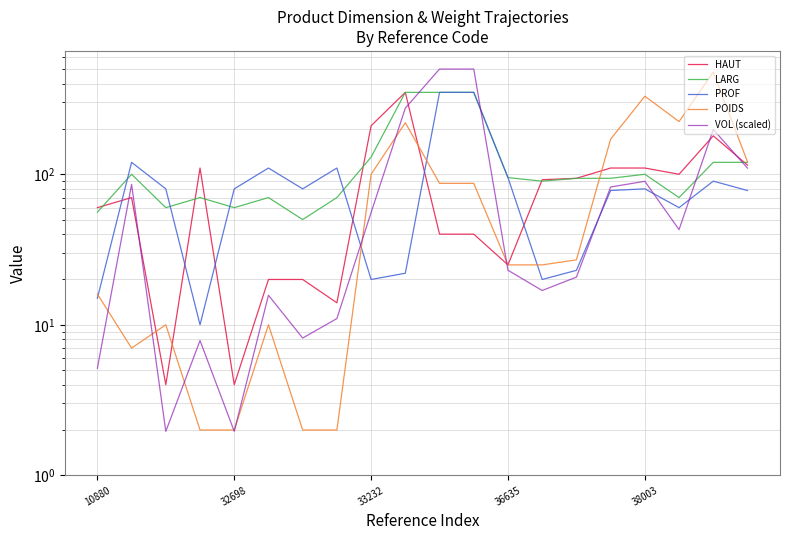

List the series in order of their peak value, highest first.

VOL (scaled), POIDS, HAUT, LARG, PROF